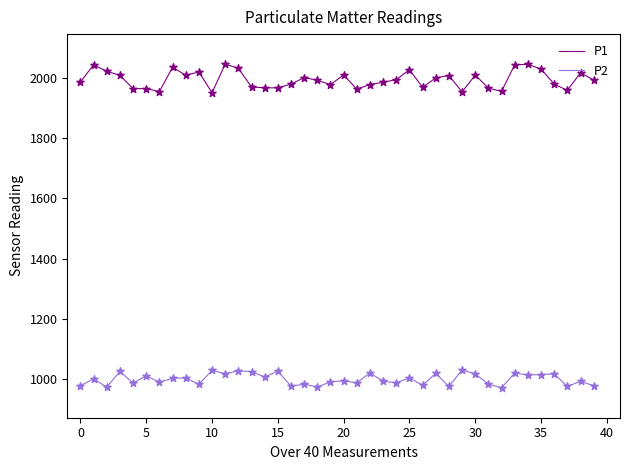

What are all the series names shown in the legend?

P1, P2